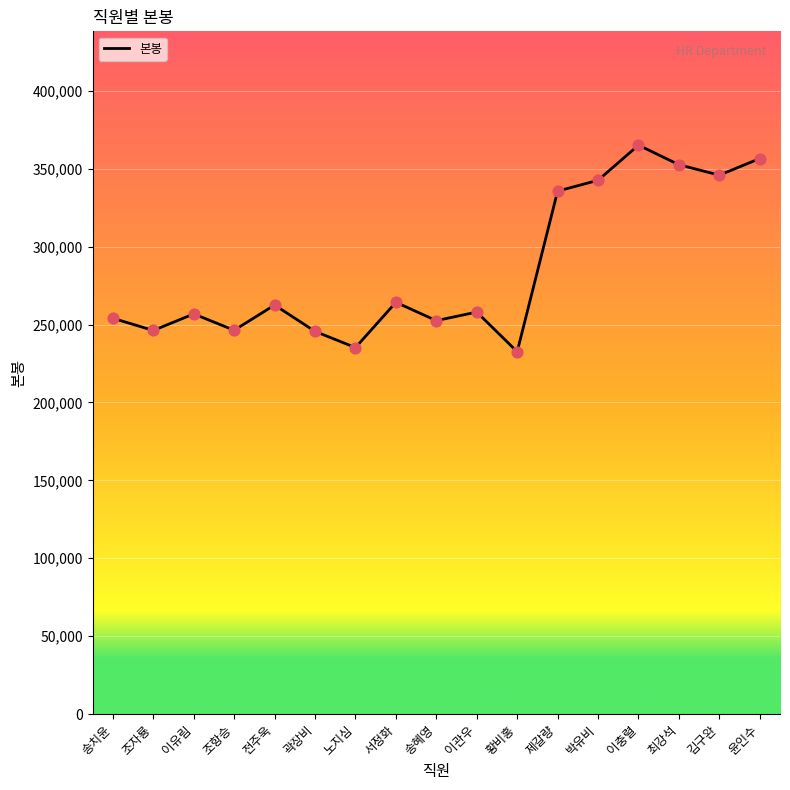

Approximately how many times larger is the value at 조항승 compared to 전주욱?

0.9